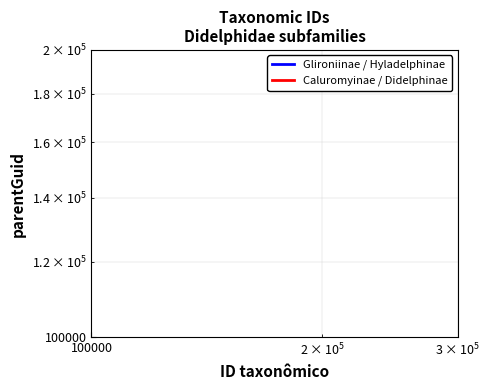

Does the chart display data point markers on the line(s)?

No